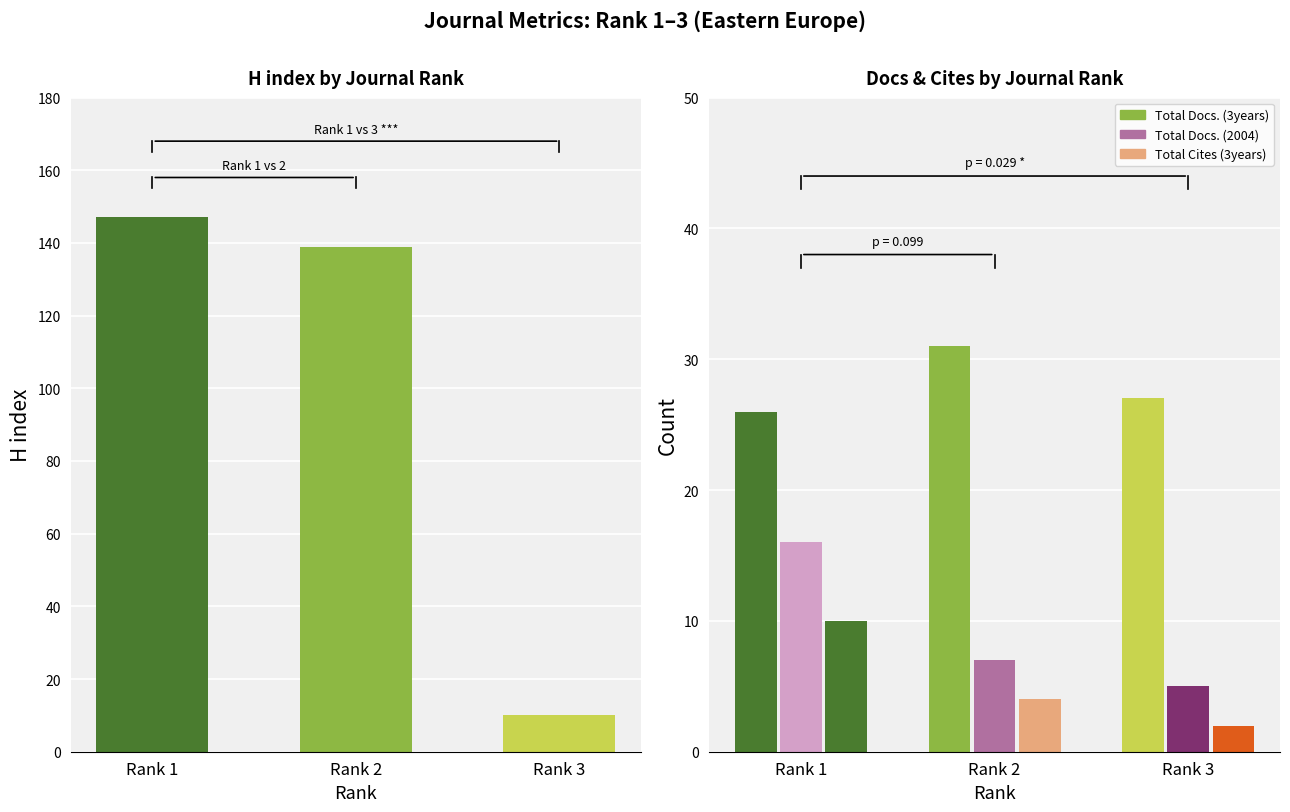

At which label is Total Docs. (3years) closest to 28?

Rank 3